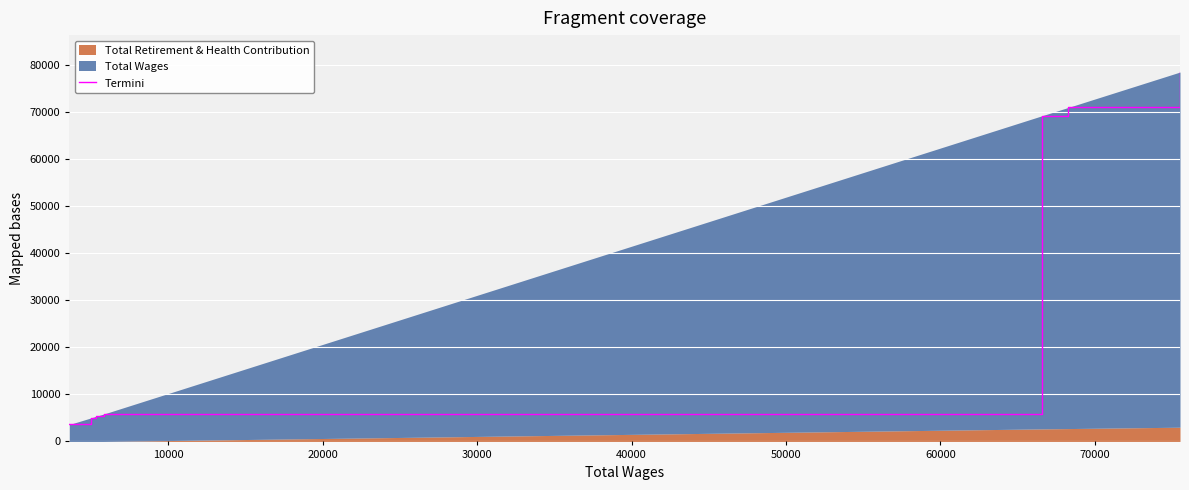

True or false: there are more than 0 points higher than both neighbors.

False